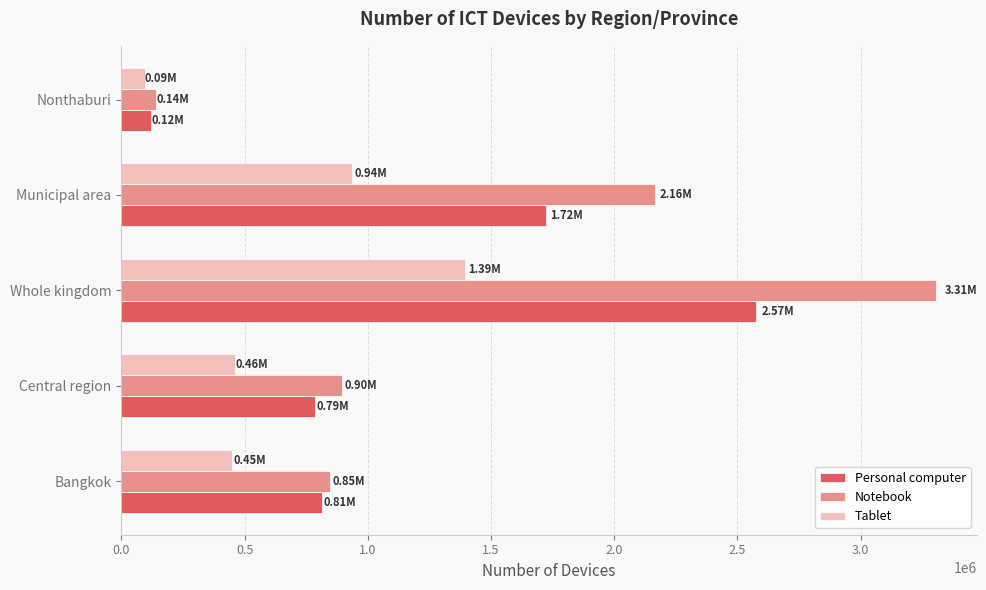

Which series changed the most between Whole kingdom and Municipal area?

Notebook